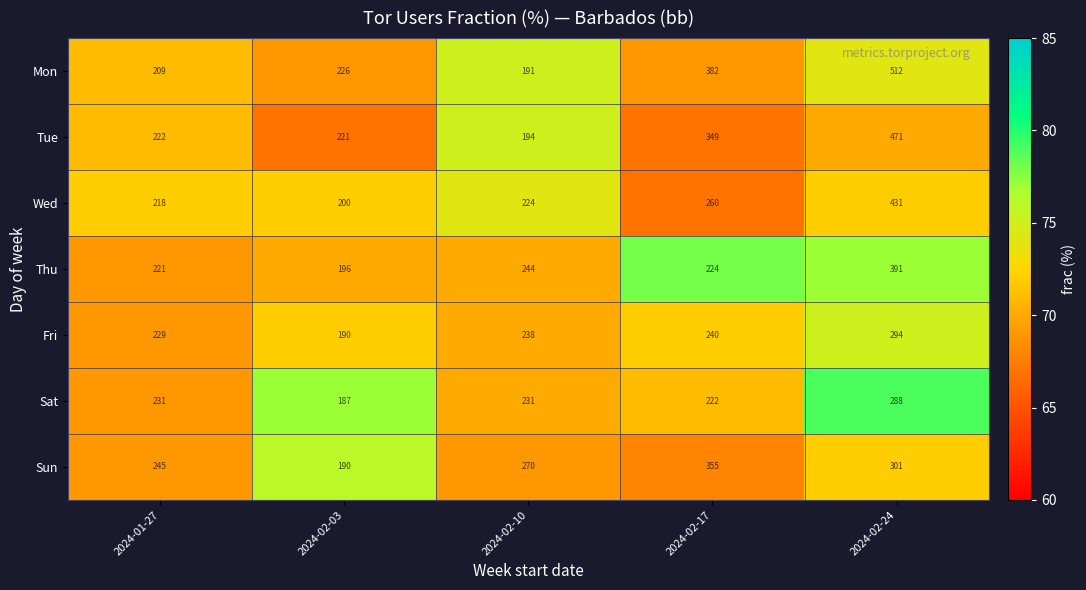

How many distinct data groups are displayed?

7